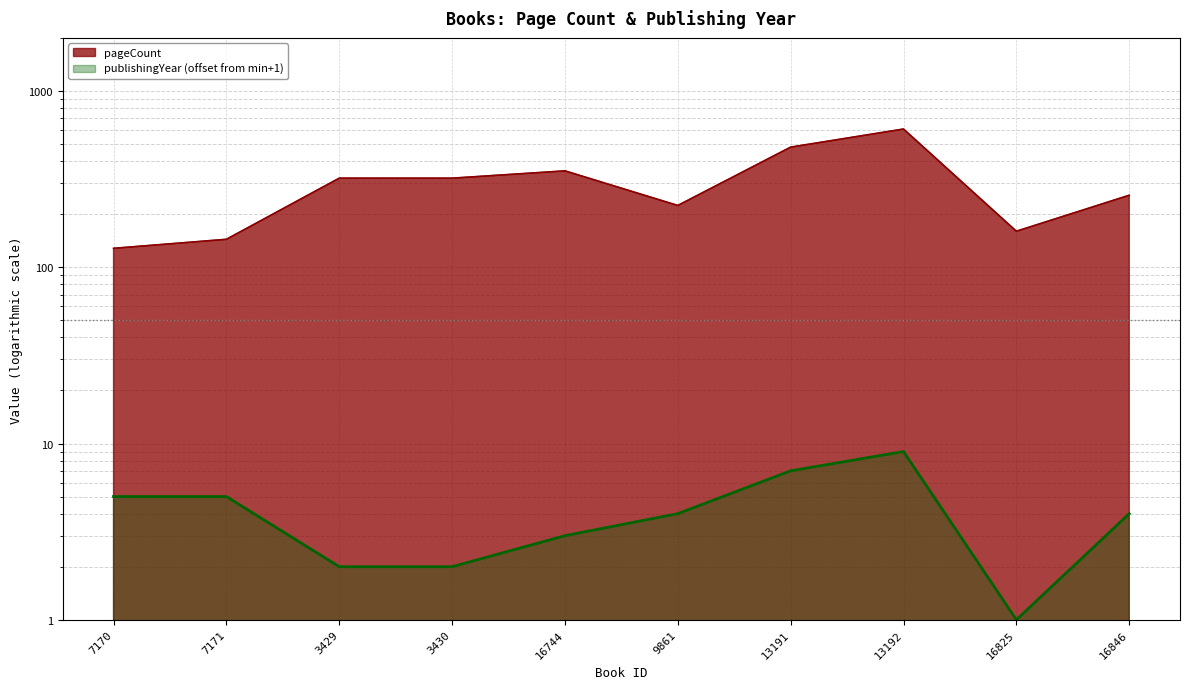

What is the label of the 1st point from the right?

16846